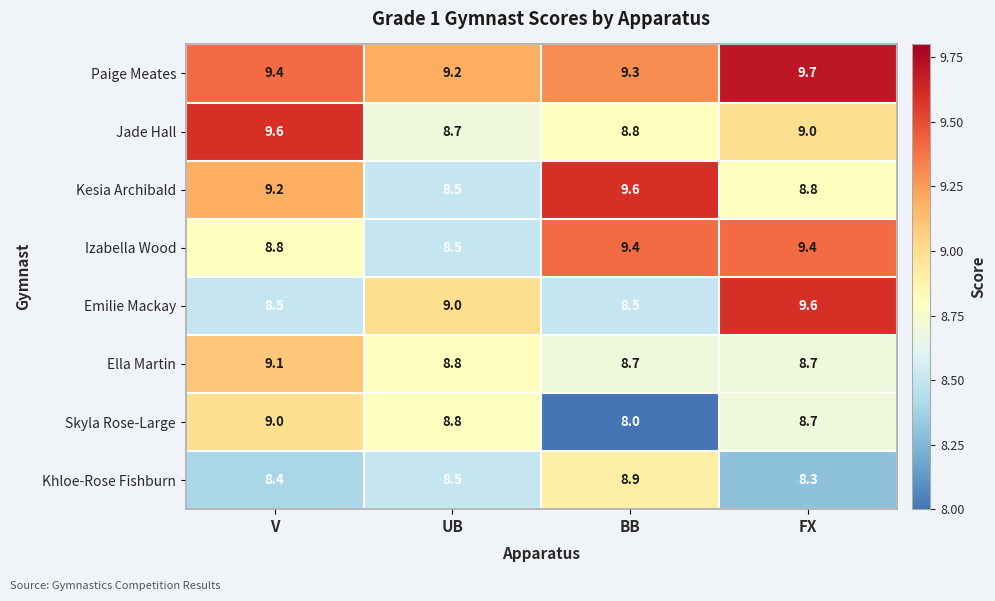

At which category does the chart reach its peak across all series?

FX